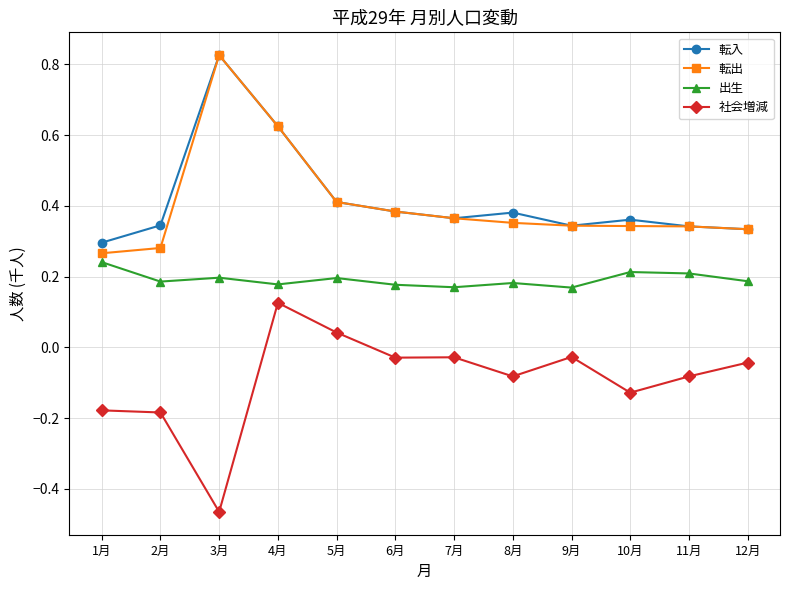

Which category has the lowest value in the 転出 series?

1月